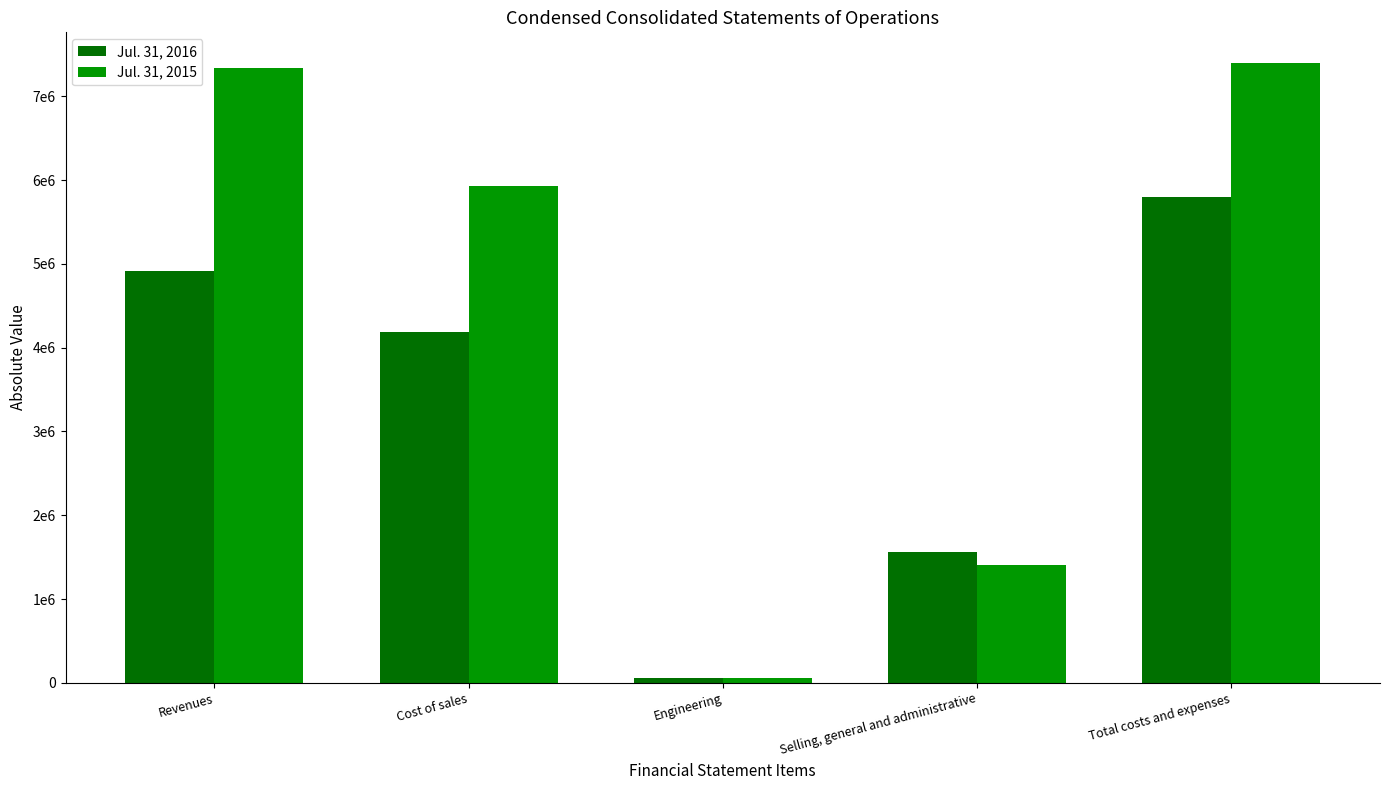

What is the sum of the Jul. 31, 2016 values at Total costs and expenses and Cost of sales?

9990456